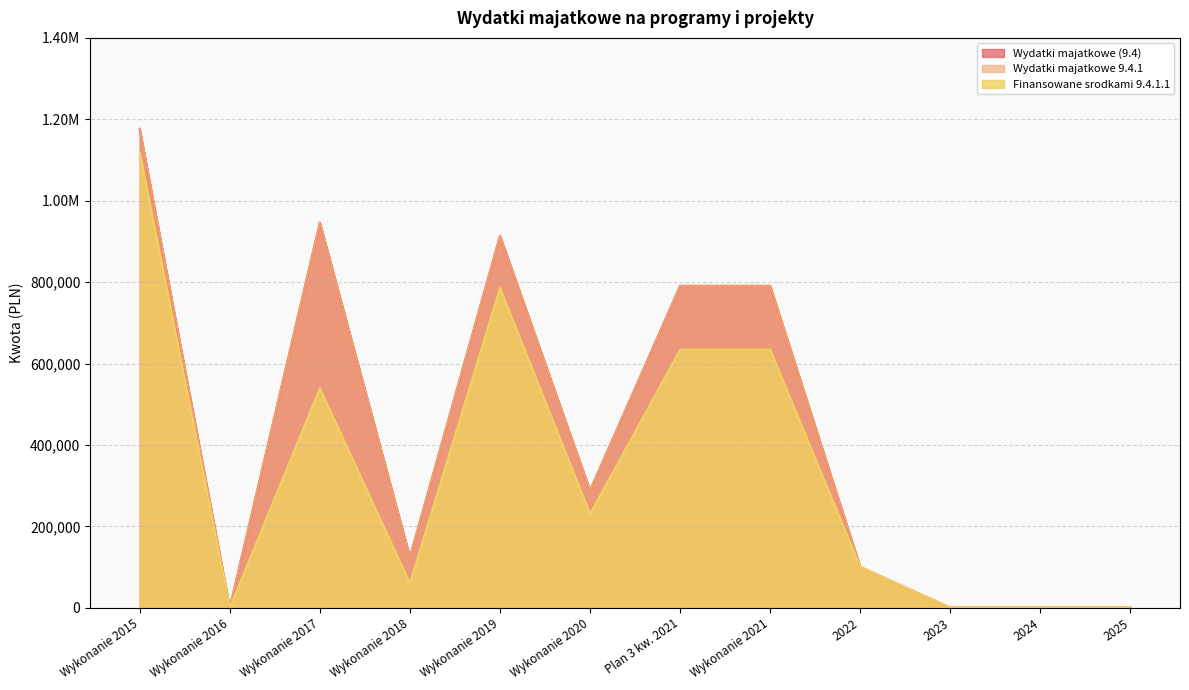

True or false: Wydatki majatkowe (9.4) and Wydatki majatkowe 9.4.1 cross at least once.

False